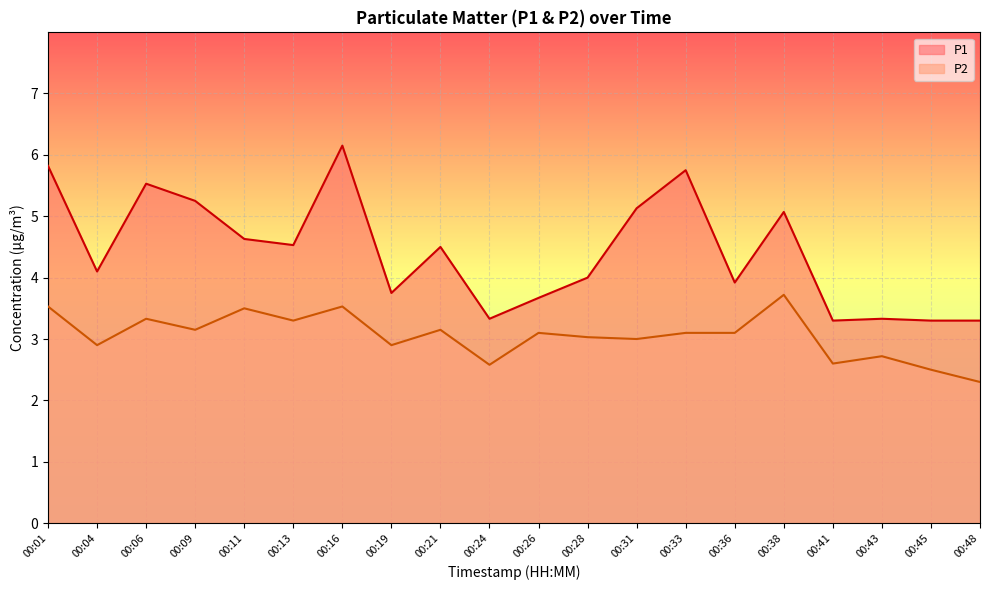

What is the sum of the P1 values at 00:24 and 00:28?

7.3